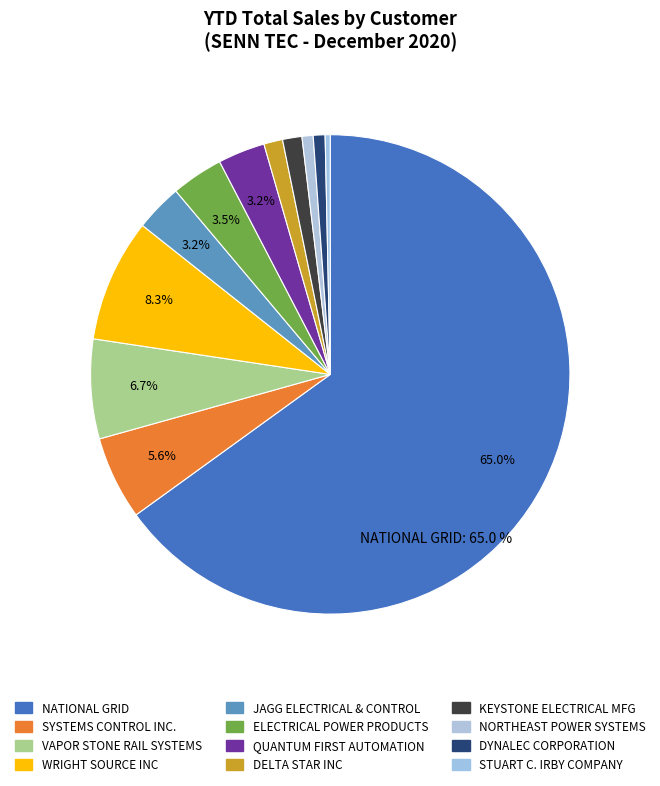

Does NATIONAL GRID account for over 50% of the chart?

Yes